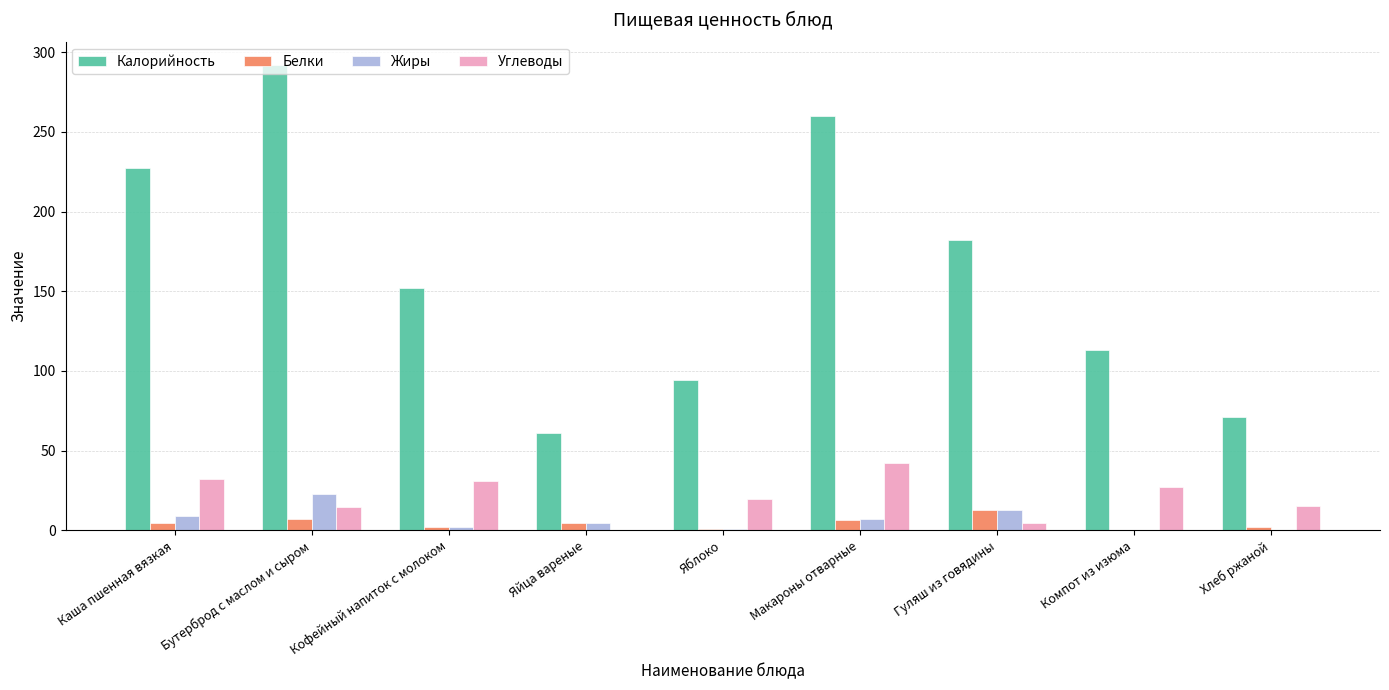

Is the value of Жиры at Яйца вареные greater than the value of Калорийность at Гуляш из говядины?

No